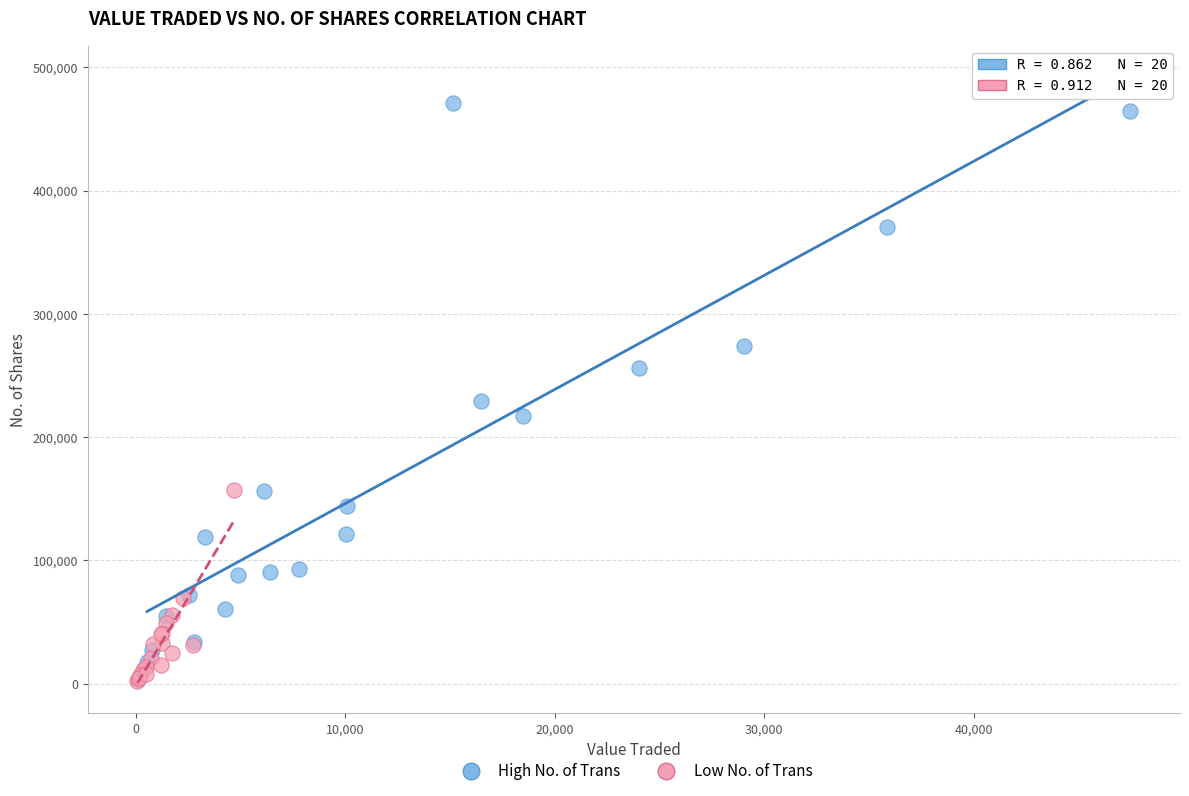

Which series has the widest spread of Y values?

High No. of Trans